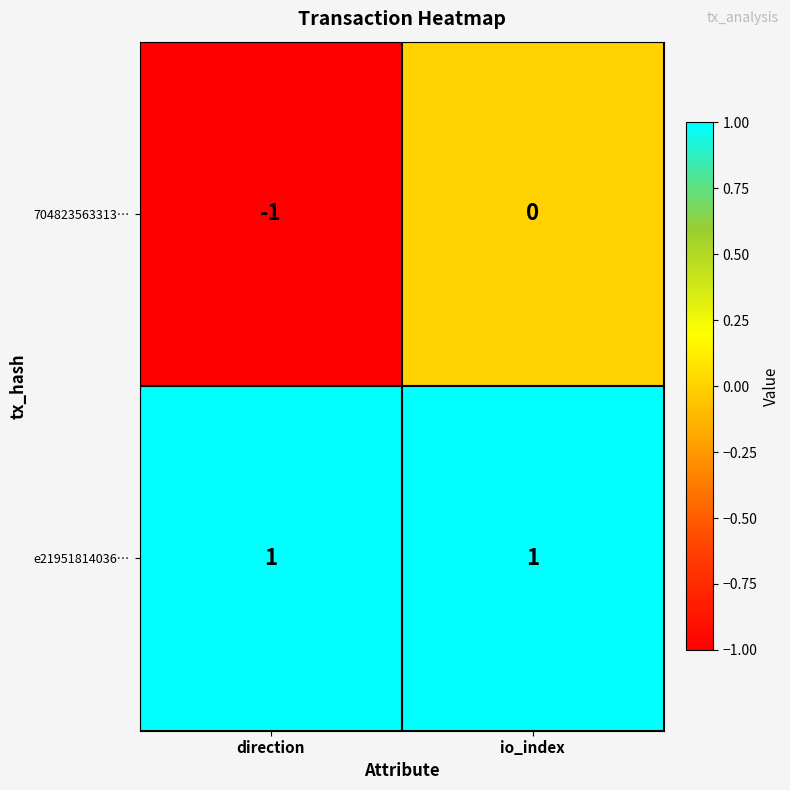

Reading right to left, what are all the values shown in this chart?

704823563313…: 0	-1
e21951814036…: 1	1